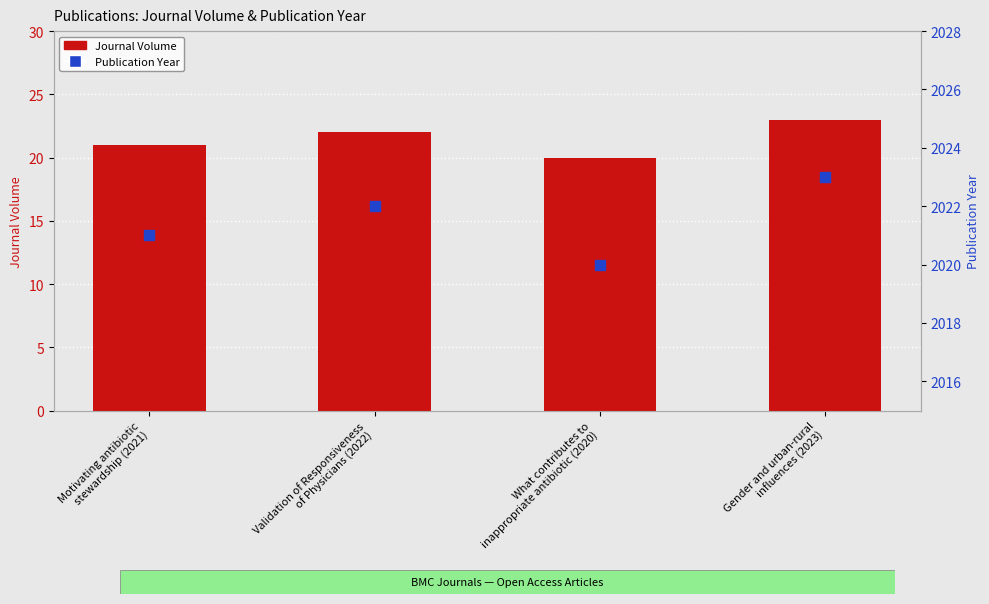

What are all the series names shown in the legend?

Journal Volume, Publication Year